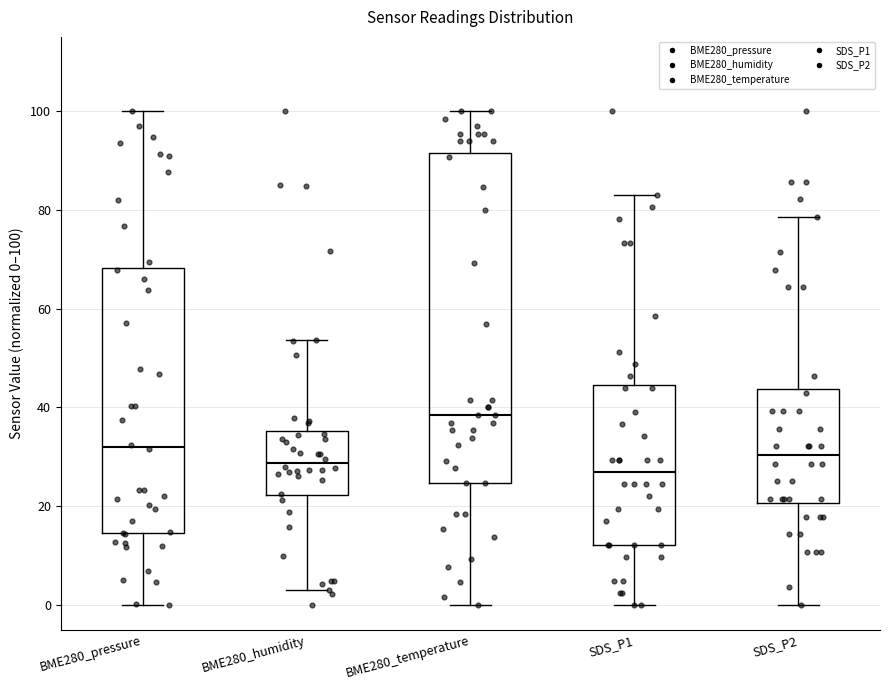

Where is the upper edge of the box for BME280_temperature on the y-axis? The values are not printed on the chart, so give them approximately, as read against the axis.

92